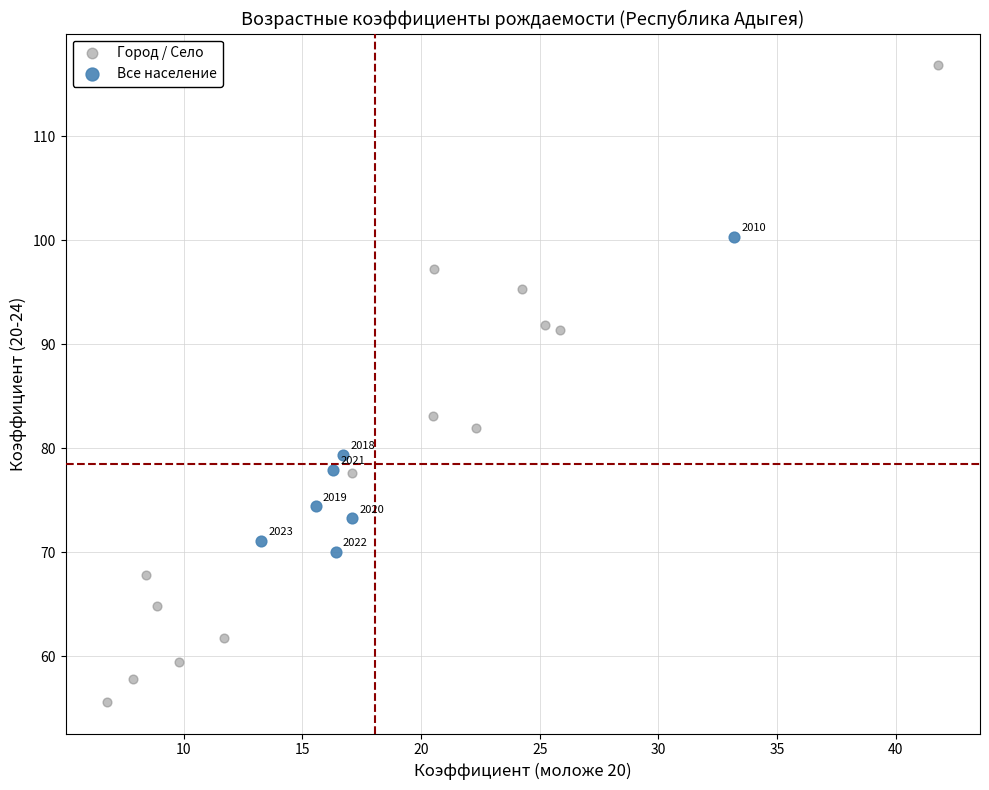

What are all the series names shown in the legend?

Город / Село, Все население